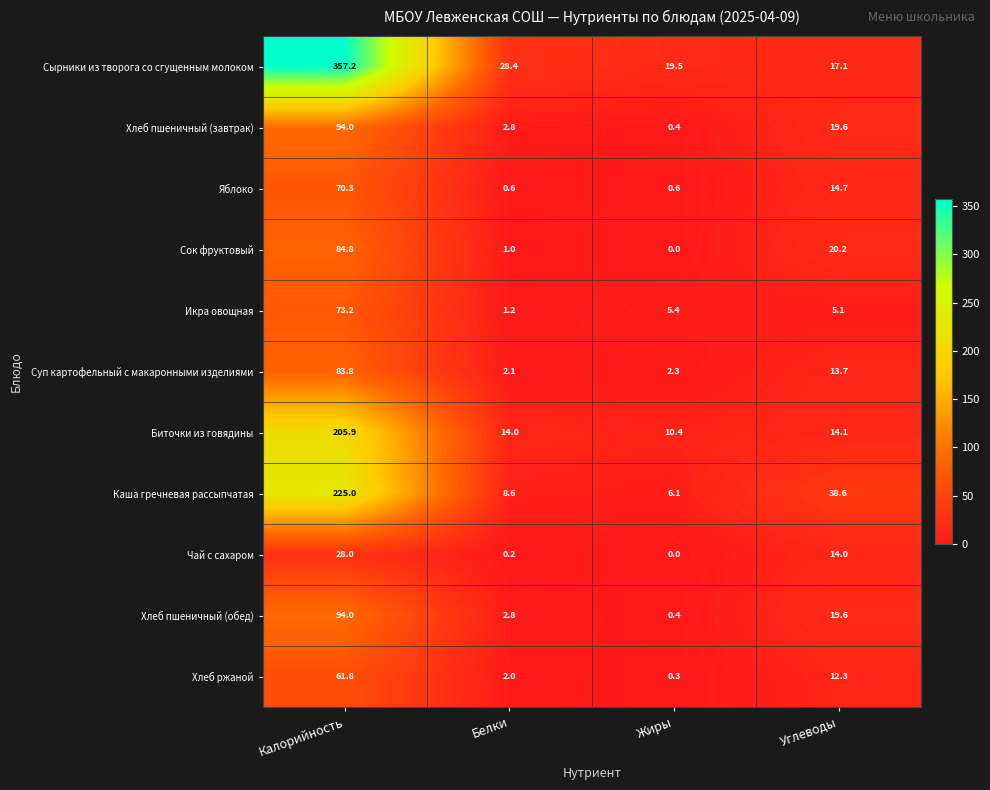

Between Белки and Жиры, which series saw the biggest shift?

Сырники из творога со сгущенным молоком